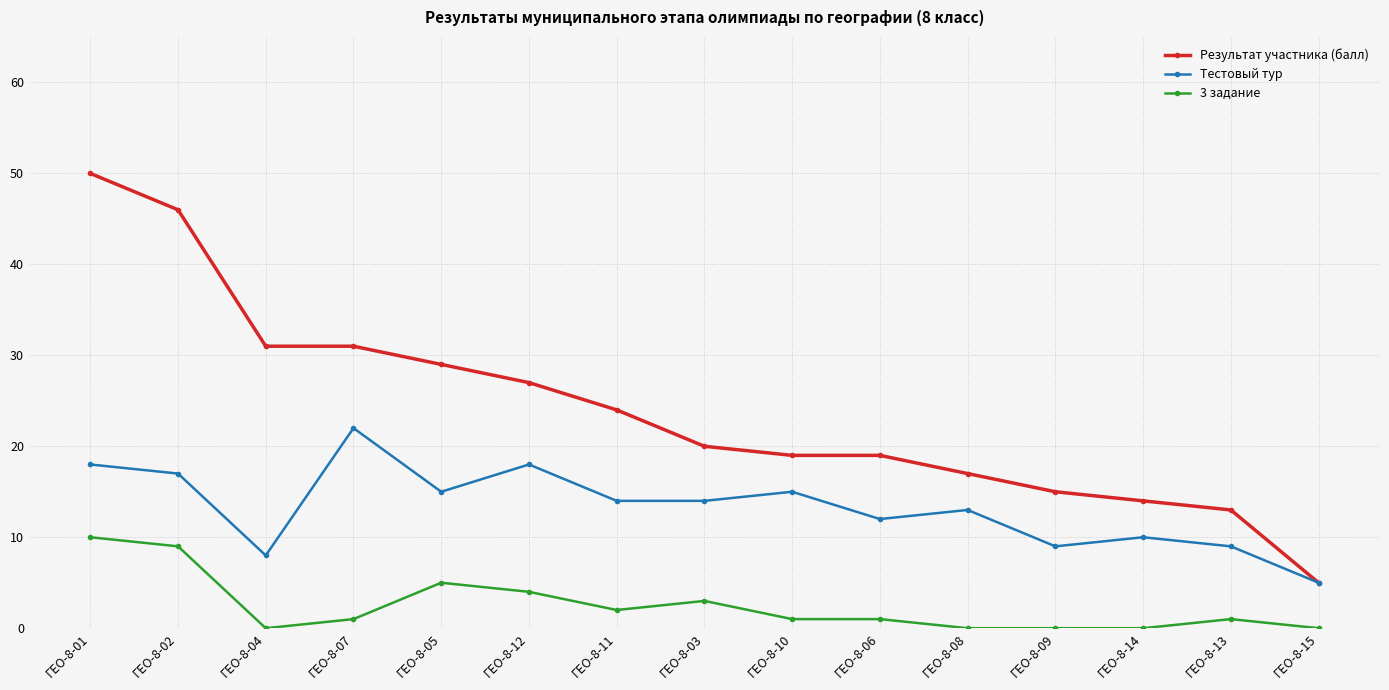

What is the label of the 4th point from the right?

ГЕО-8-09